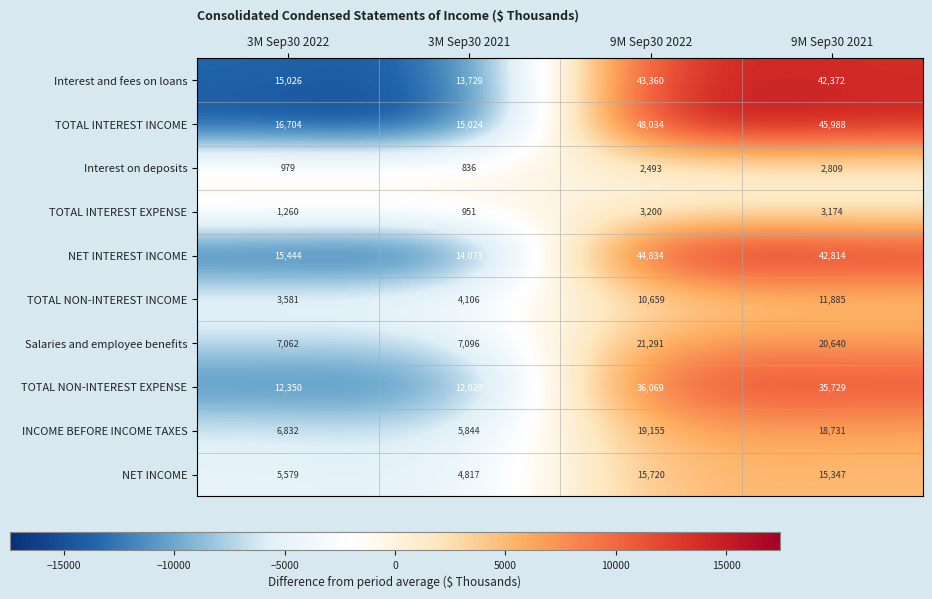

What is the highest value of the NET INCOME series?

15720